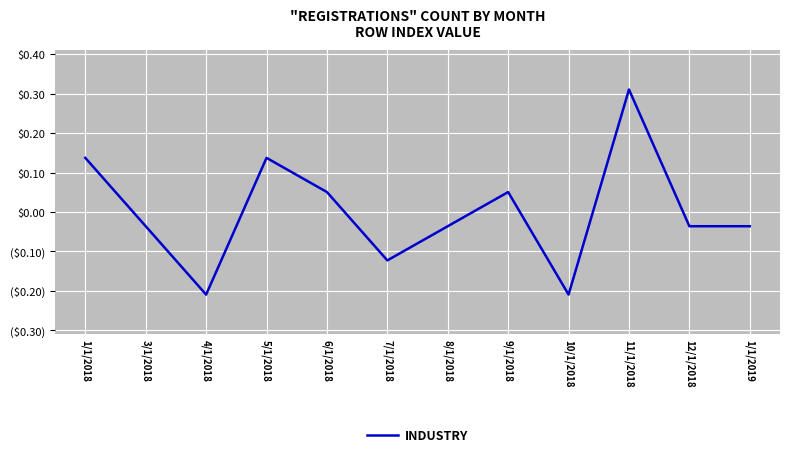

What is the minimum value shown in the chart?

-0.2